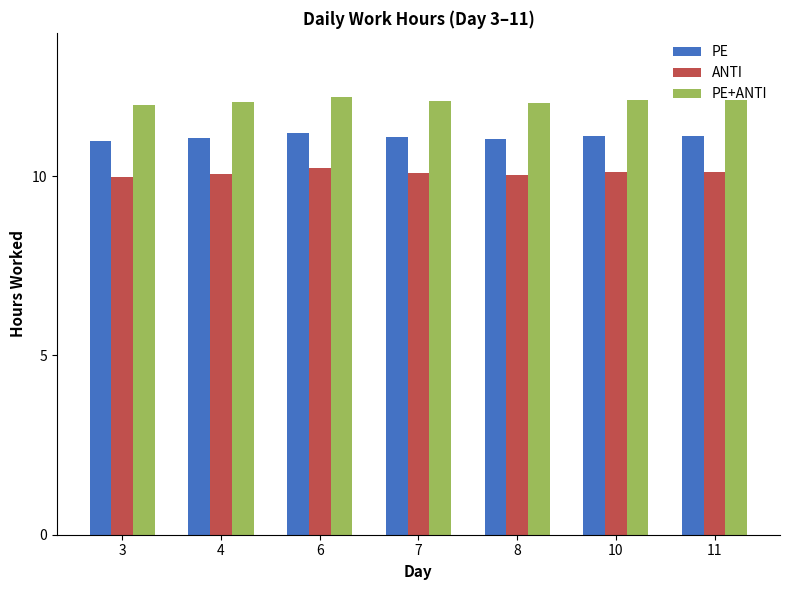

What is the difference between the maximum and minimum values in the ANTI series?

0.2